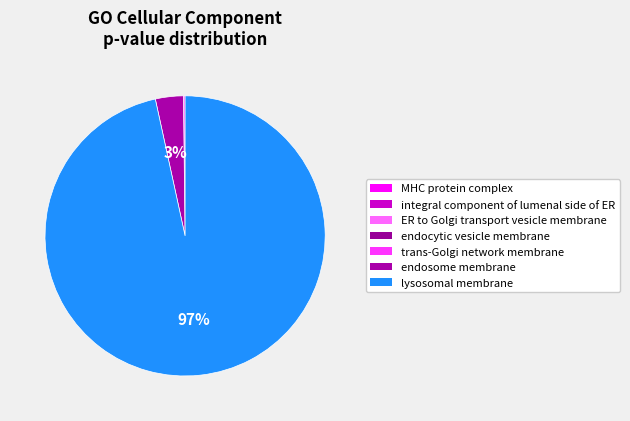

How many segments does this pie chart have?

7